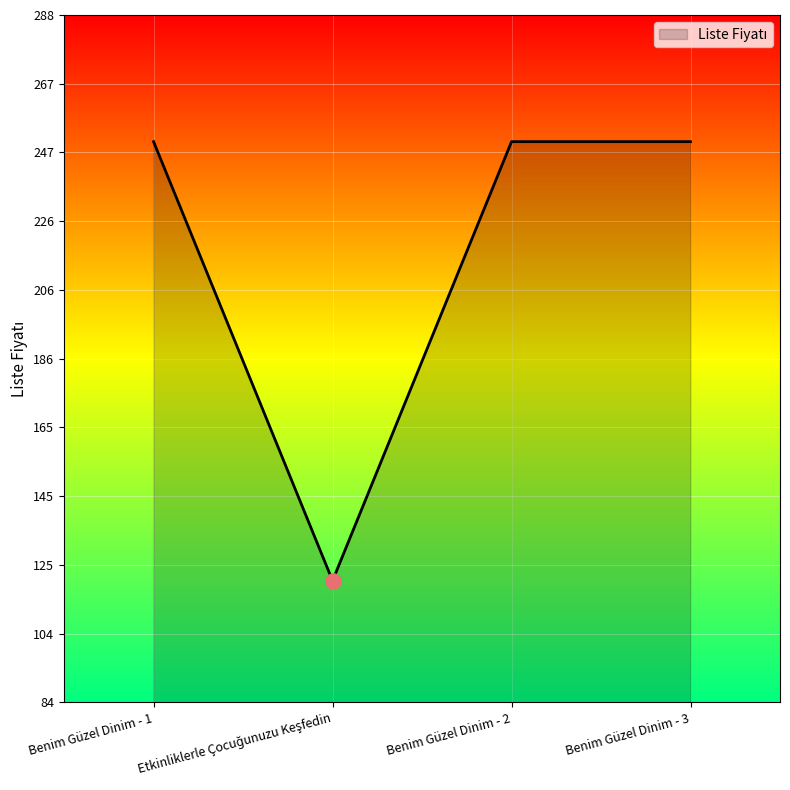

What is the smallest value displayed?

120